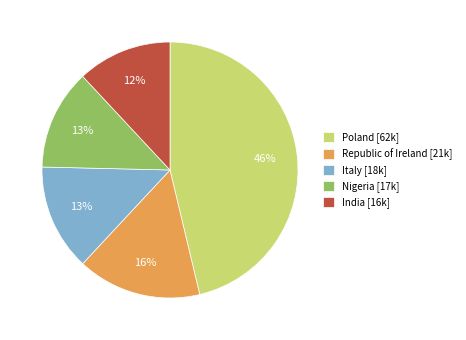

Count the number of slices in the pie.

5